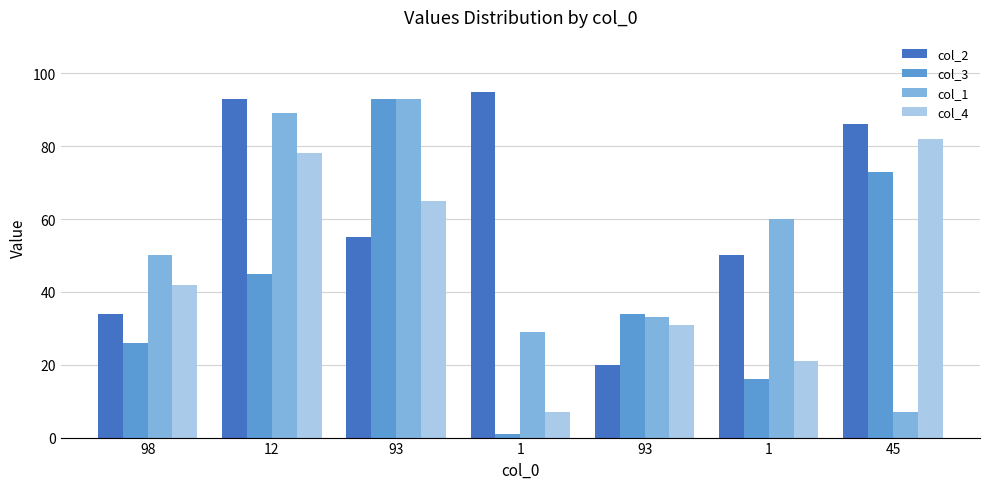

Which series changed the most between 98 and 1?

col_4